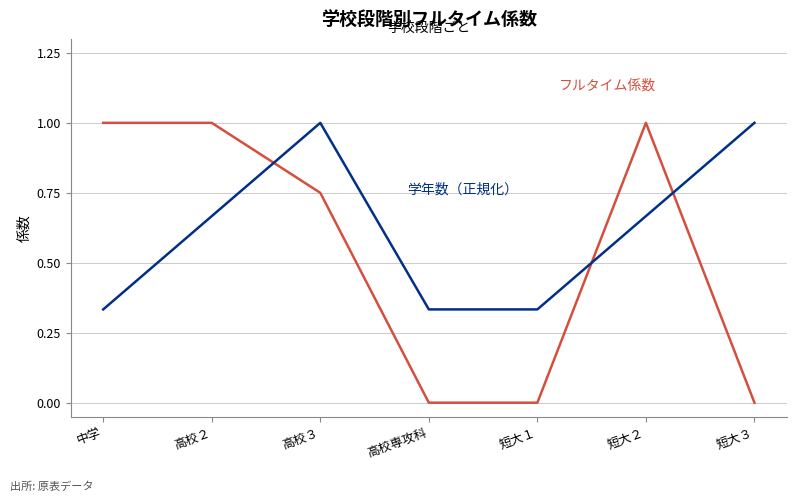

What is the maximum value shown in the chart?

1.0